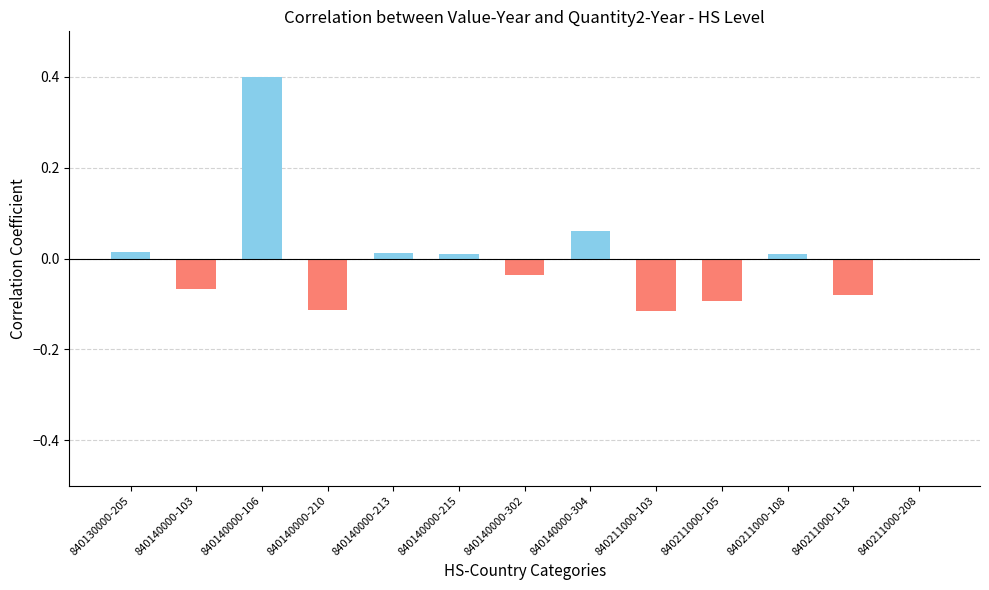

What is the sum of the values at 840211000-105 and 840140000-106?

0.3